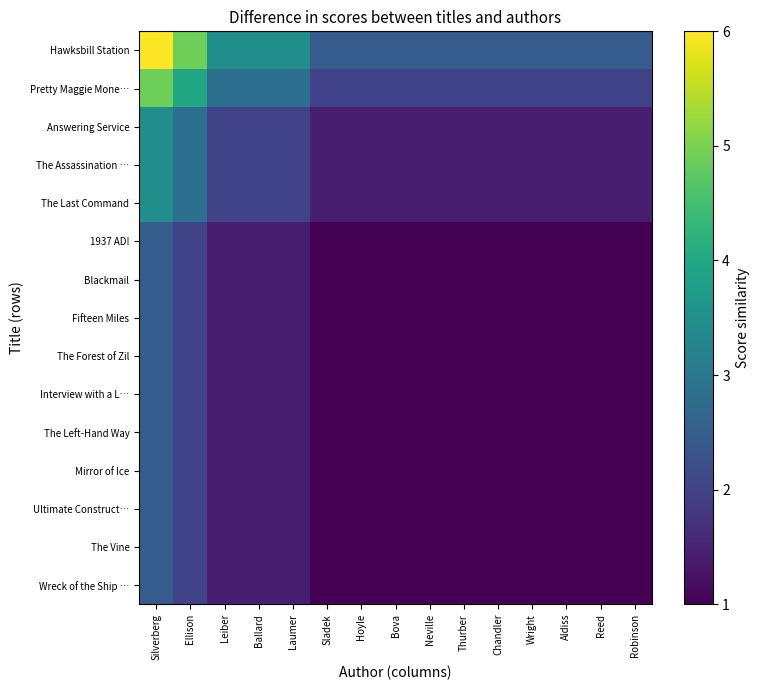

At how many categories does at least one series exceed 1?

15